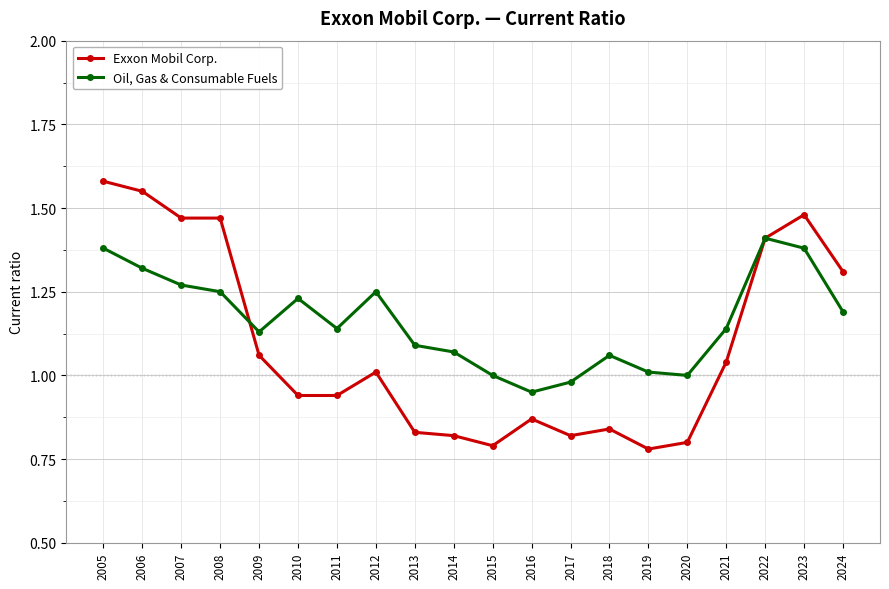

True or false: Oil, Gas & Consumable Fuels and Exxon Mobil Corp. intersect in this chart.

True